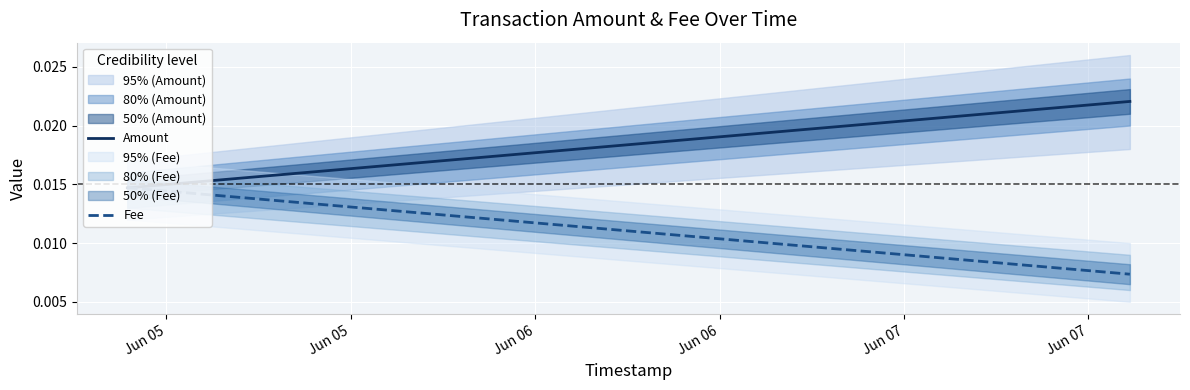

List the series in order of their peak value, lowest first.

Fee, Amount